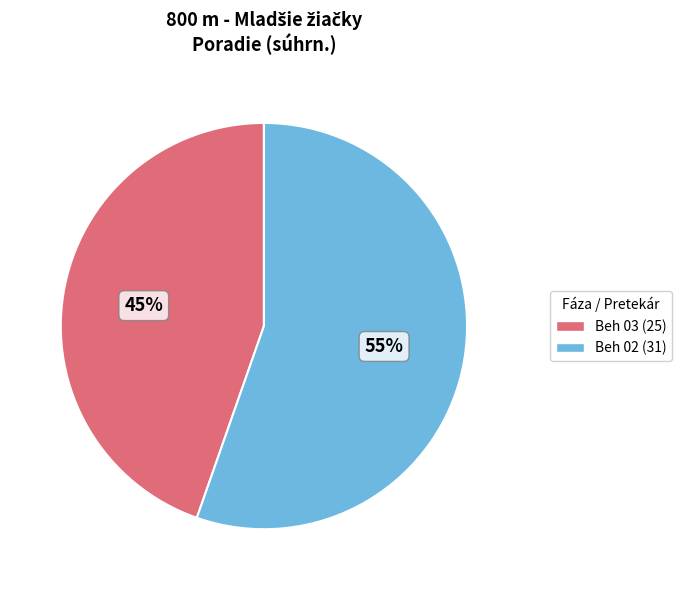

Is there a majority slice in this chart?

Yes